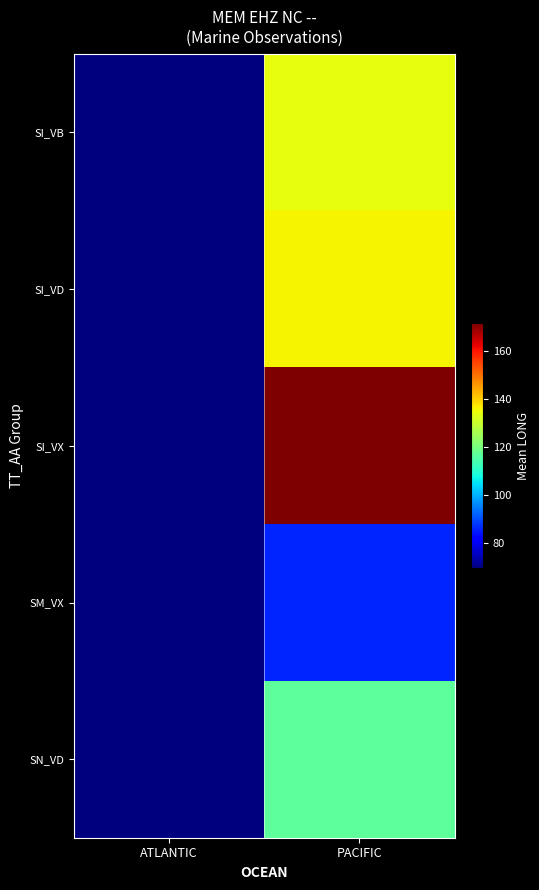

Reading left to right, transcribe all the data shown in this chart.

SI_VB: ATLANTIC=69.4	PACIFIC=133.7
SI_VD: ATLANTIC=69.4	PACIFIC=135.8
SI_VX: ATLANTIC=69.4	PACIFIC=171.6
SM_VX: ATLANTIC=69.4	PACIFIC=86.1
SN_VD: ATLANTIC=69.4	PACIFIC=116.5